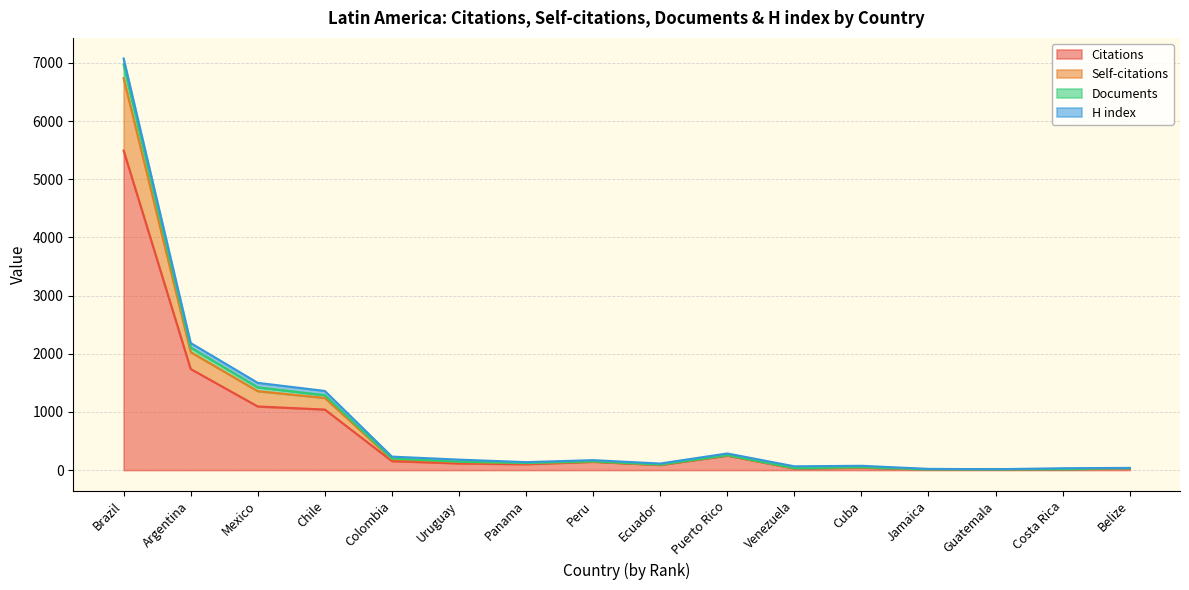

What position from the left is Uruguay?

6